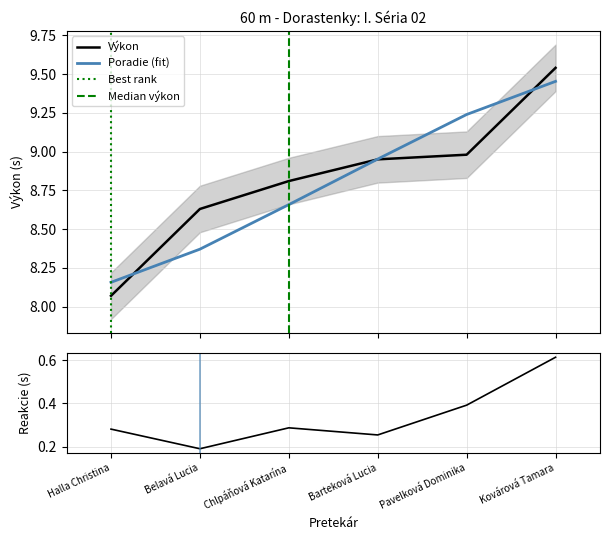

Which series changed the most between Pavelková Dominika and Kovárová Tamara?

Výkon